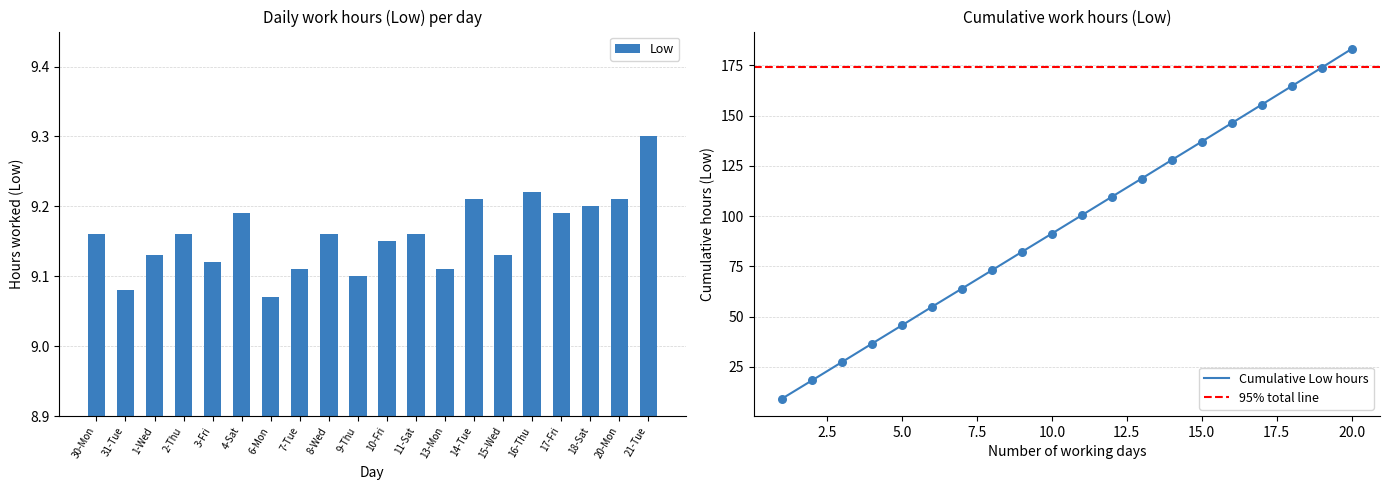

Between 16-Thu and 7-Tue, which is larger?

16-Thu